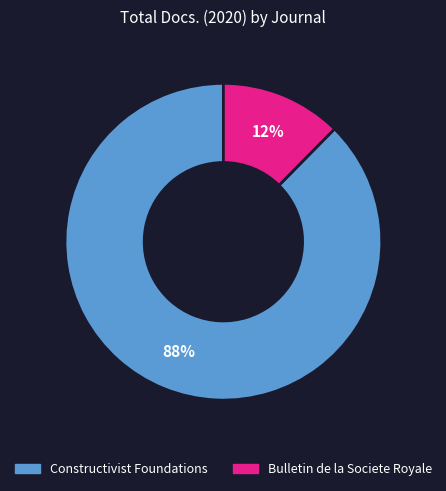

Rank the categories by value from lowest to highest.

Bulletin de la Societe Royale, Constructivist Foundations